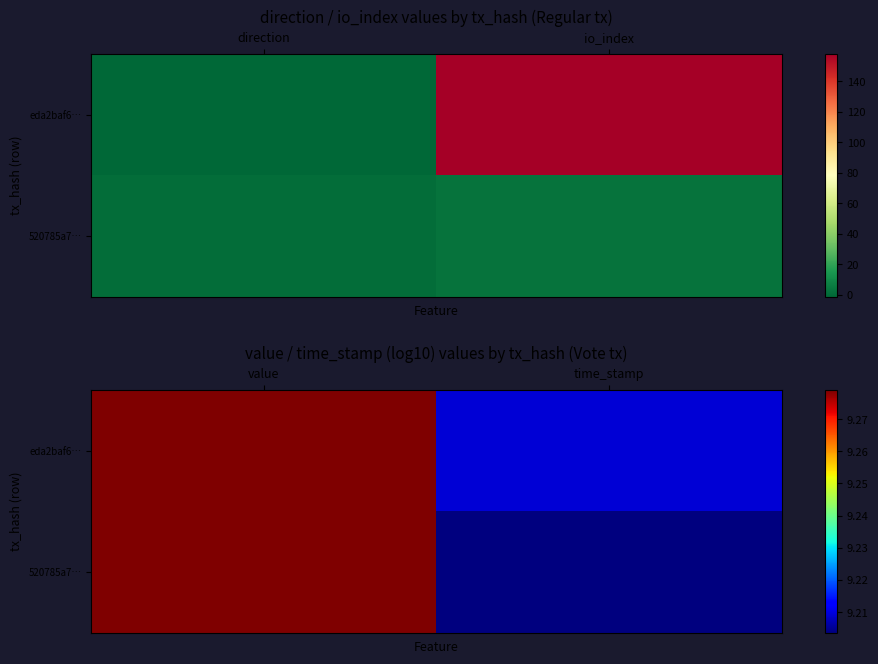

What is the sum of the 520785a7… values at time_stamp and value?

18.5